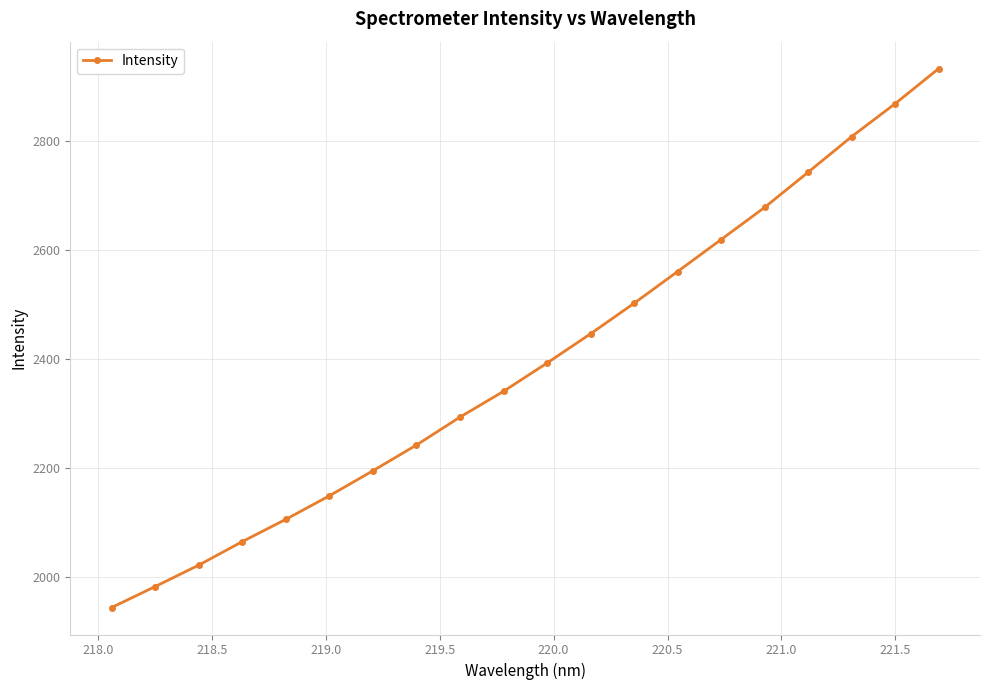

What is the sum of all values?

47890.6